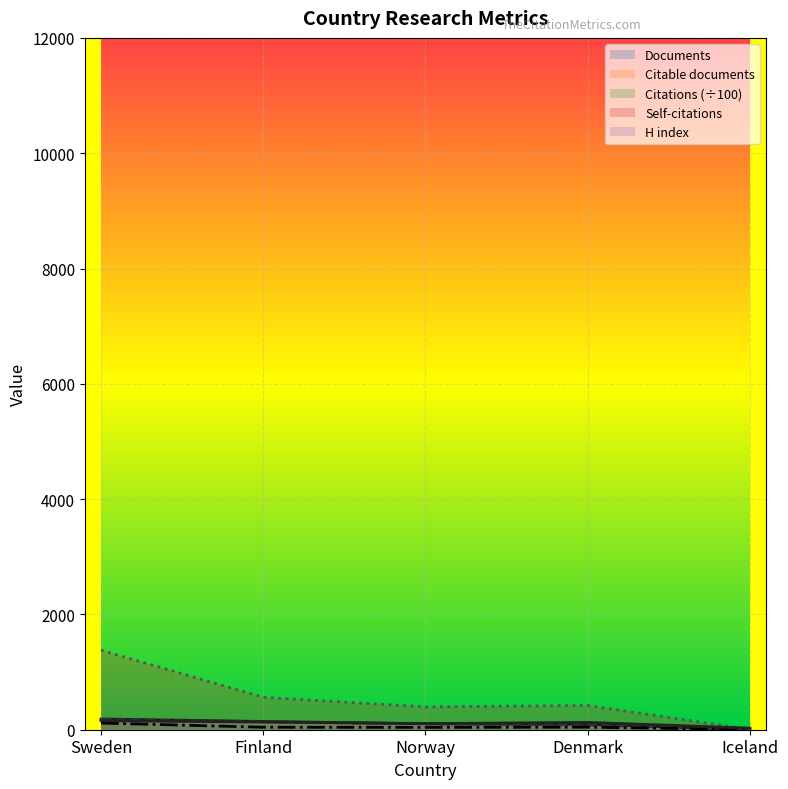

What is the value of the Documents point at the 5th from the left?

5.0